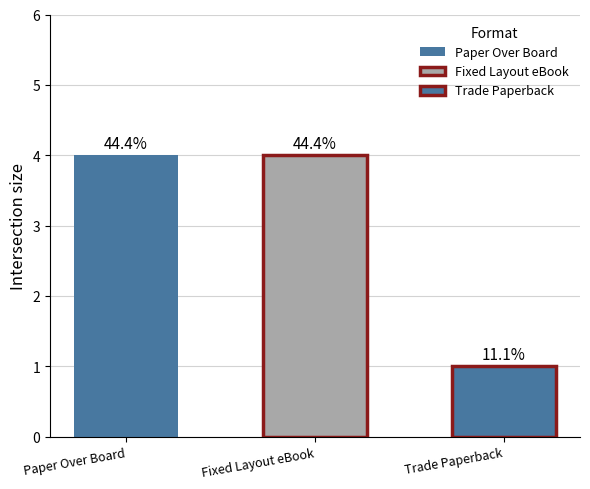

Reading right to left, extract all data points from this chart.

Trade Paperback=1	Fixed Layout eBook=4	Paper Over Board=4